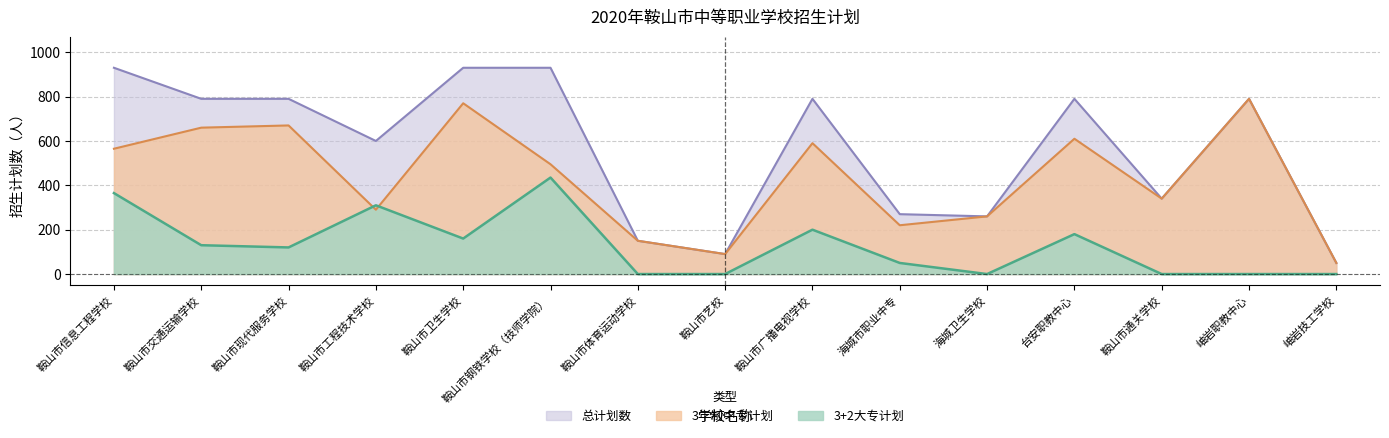

Rank the series by their maximum value, from lowest to highest.

3+2大专计划, 3年制中专计划, 总计划数